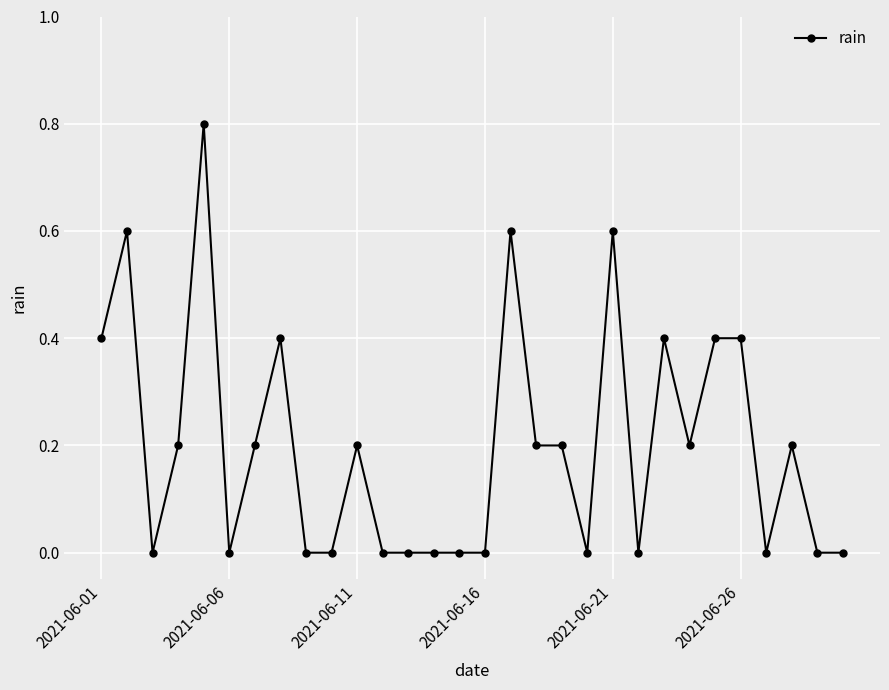

What is the value of the 8th point from the left?

0.4